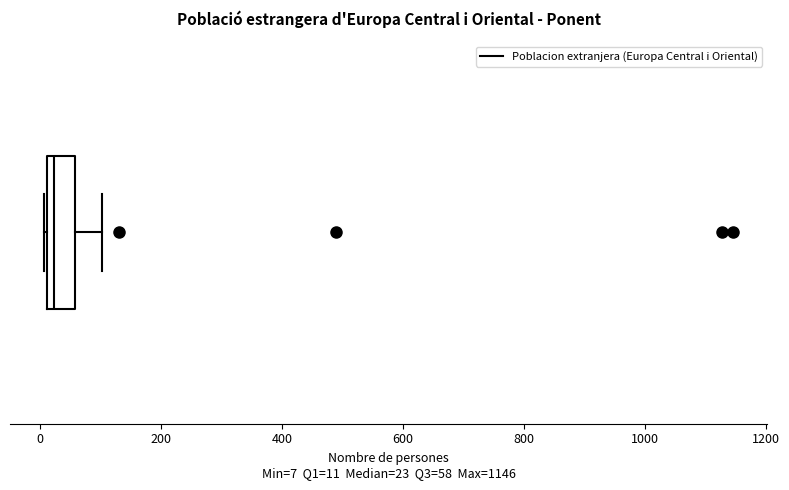

Where is the left edge of the box on the x-axis? The values are not printed on the chart, so give them approximately, as read against the axis.

20